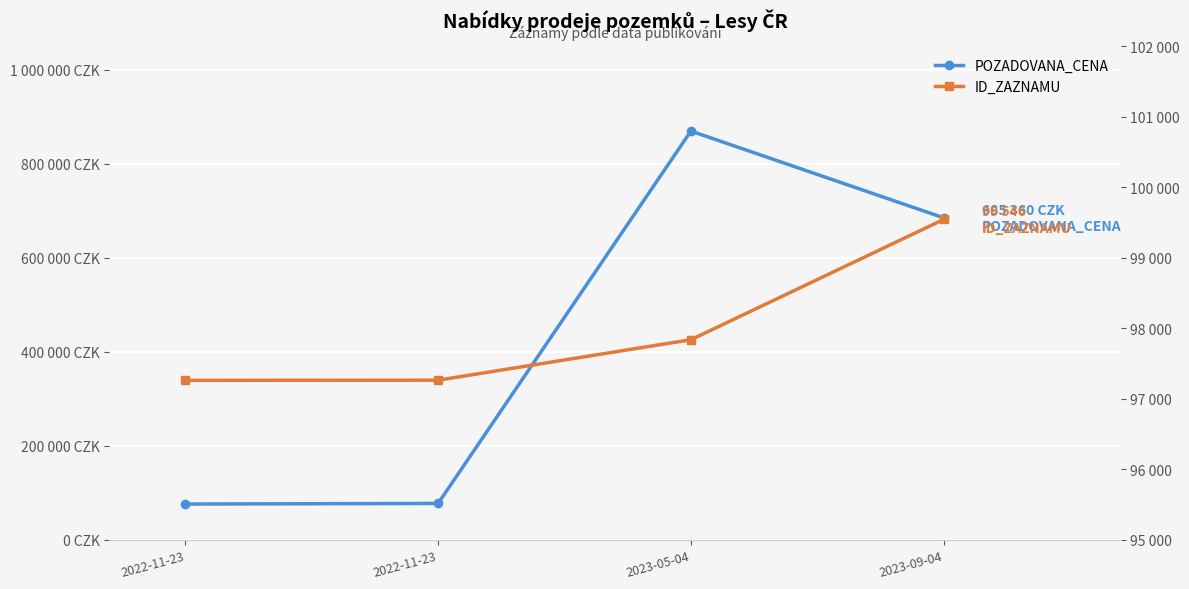

What is the difference between the highest and lowest values at 2022-11-23?

20860